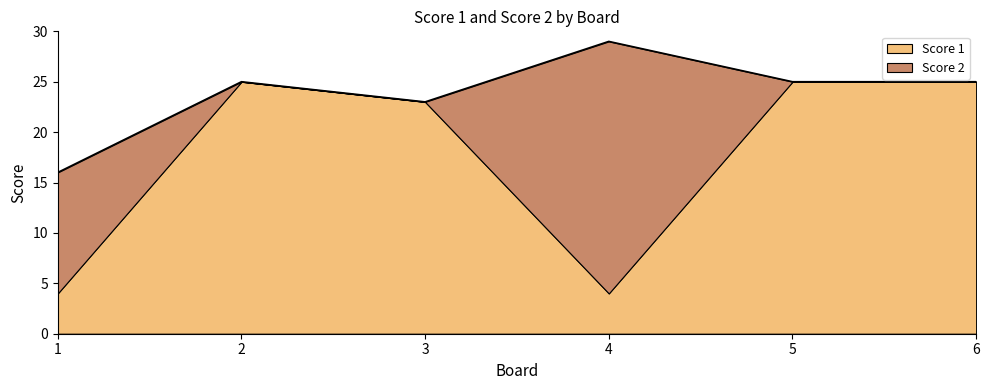

What is the total value across all series at 1?

16